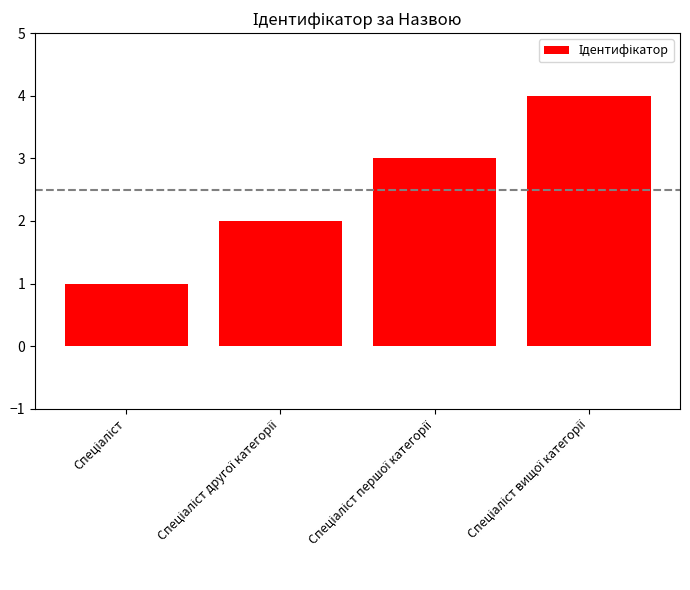

What is the greatest value displayed?

4